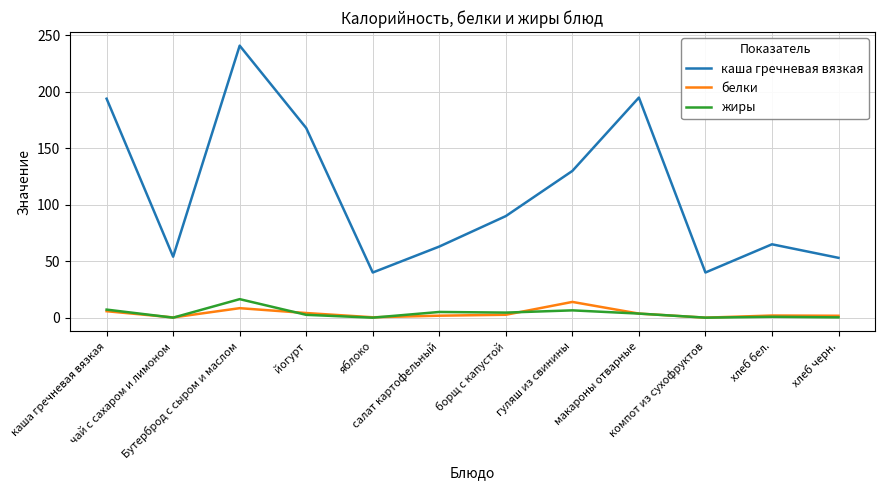

What is the maximum value for жиры?

16.4